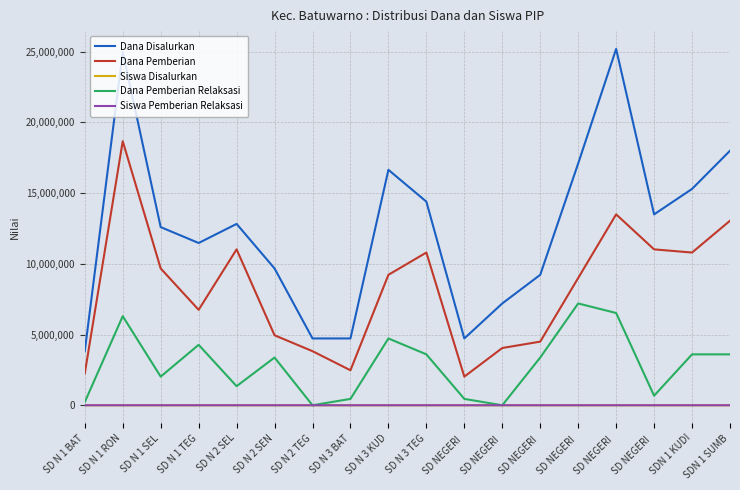

Between SD N 2 SEL and SD N 3 KUD, which series saw the biggest shift?

Dana Disalurkan